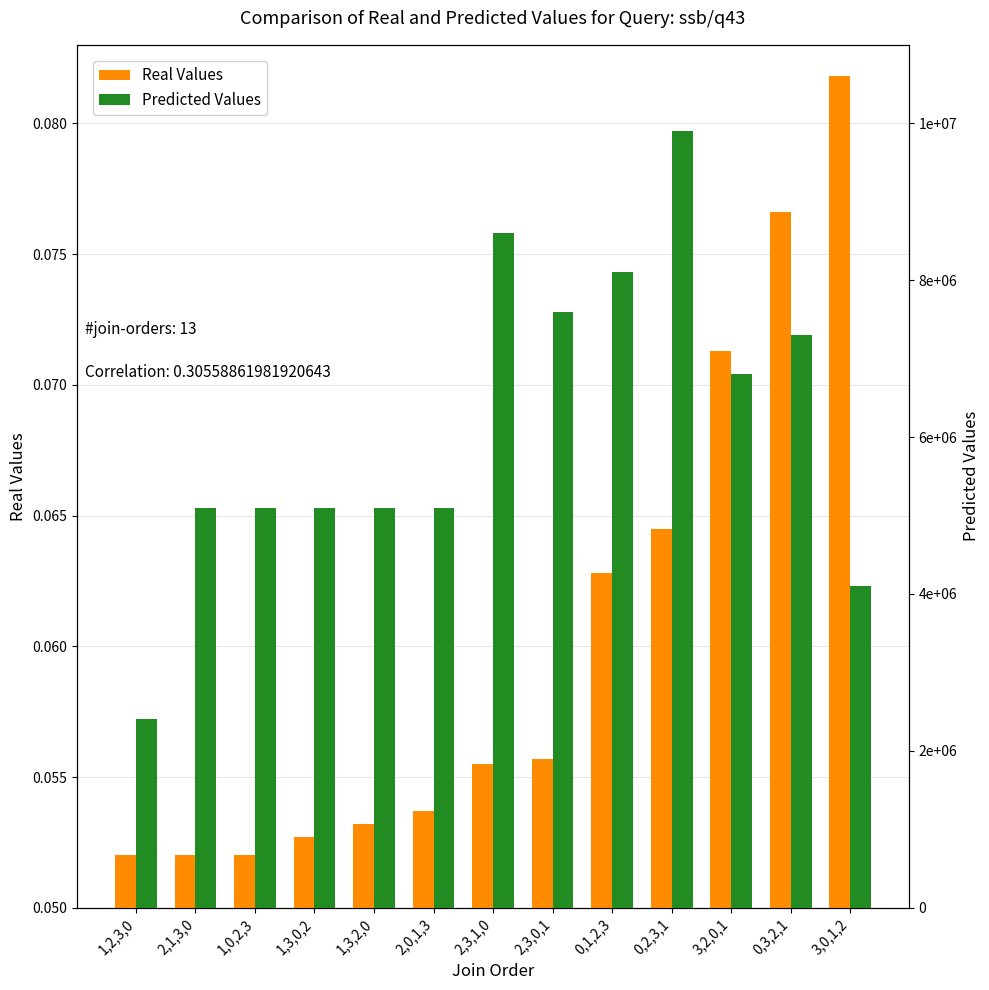

What are all the series names shown in the legend?

Real Values, Predicted Values